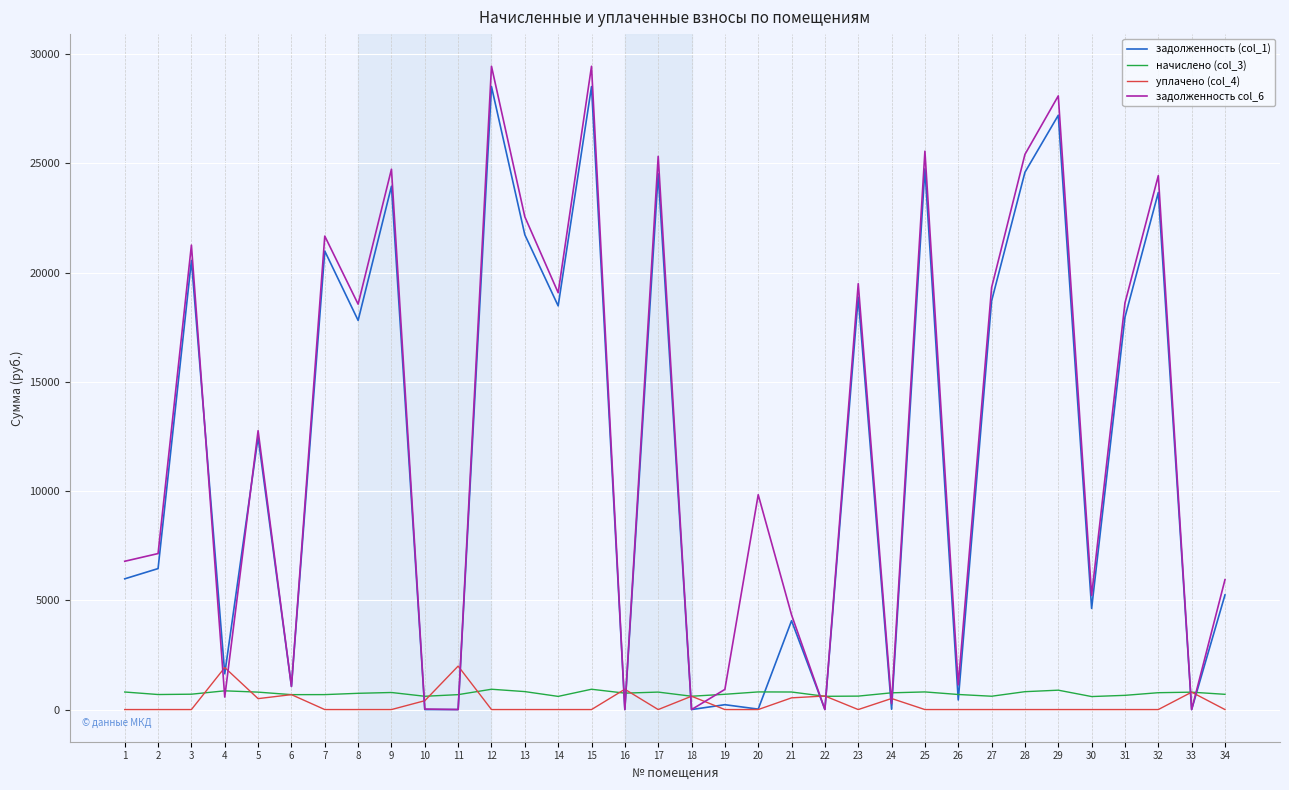

Rank the series by their maximum value, from highest to lowest.

задолженность col_6, задолженность (col_1), уплачено (col_4), начислено (col_3)